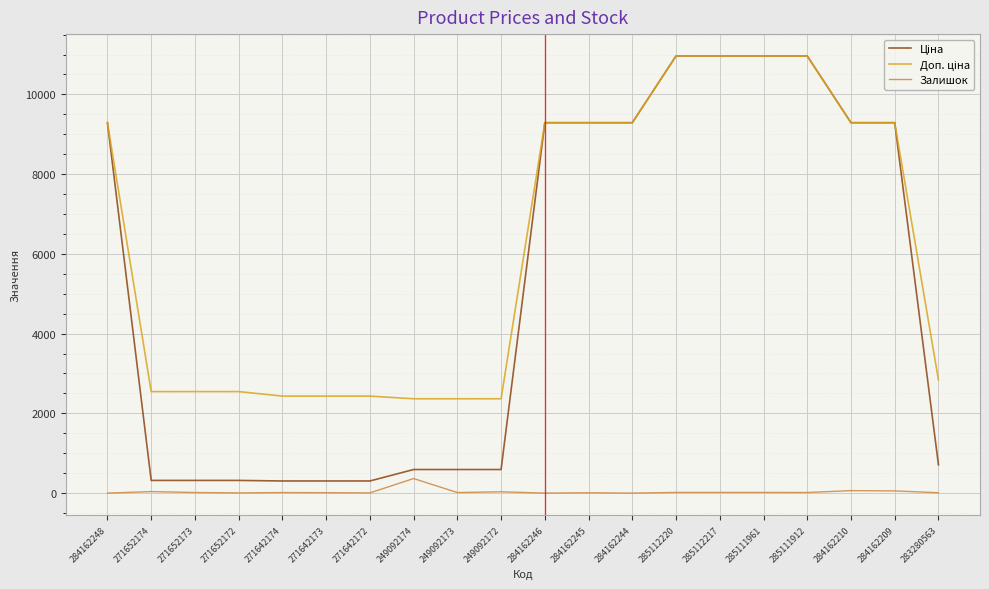

What position from the left is 285111912?

17